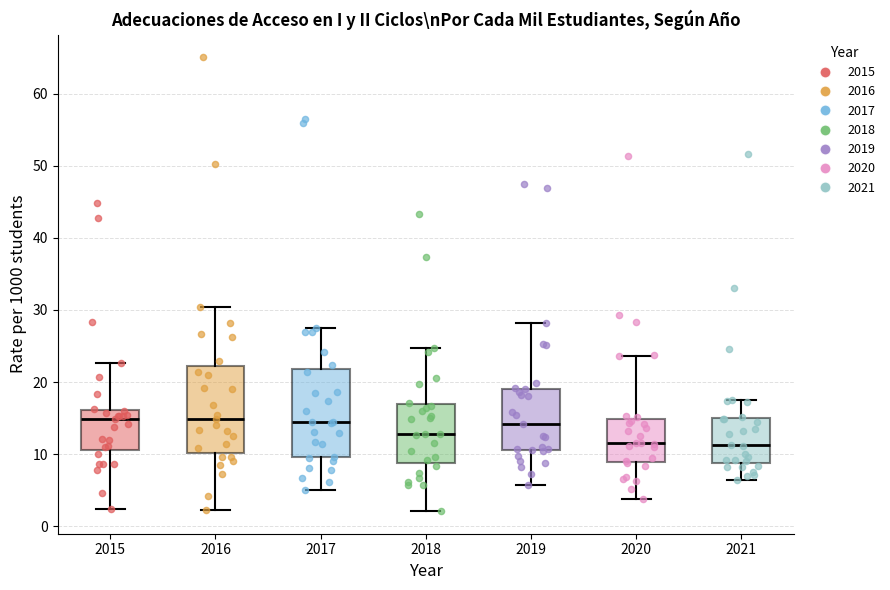

Reading left to right, transcribe this box plot: for each box, give where its median line is, the range the box spans, and where its two whiskers end, as read against the y-axis. The values are not printed on the chart, so give them approximately, as read against the axis.

2015: median 15, box 11 to 16, whiskers 2 to 23
2016: median 15, box 10 to 22, whiskers 2 to 30
2017: median 14, box 10 to 22, whiskers 5 to 27
2018: median 13, box 9 to 17, whiskers 2 to 25
2019: median 14, box 11 to 19, whiskers 6 to 28
2020: median 12, box 9 to 15, whiskers 4 to 24
2021: median 11, box 9 to 15, whiskers 6 to 17